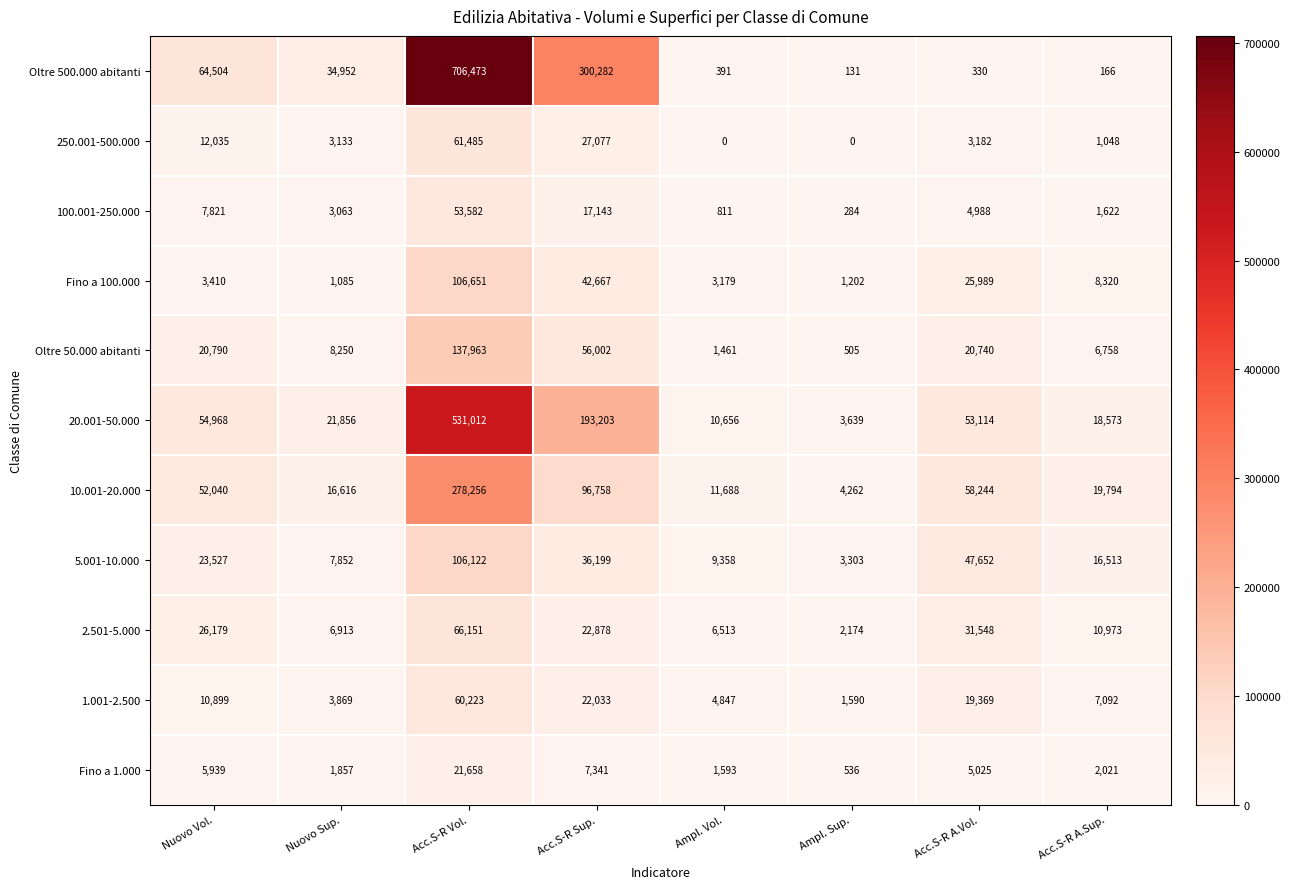

Which series has the largest total across all categories?

Oltre 500.000 abitanti